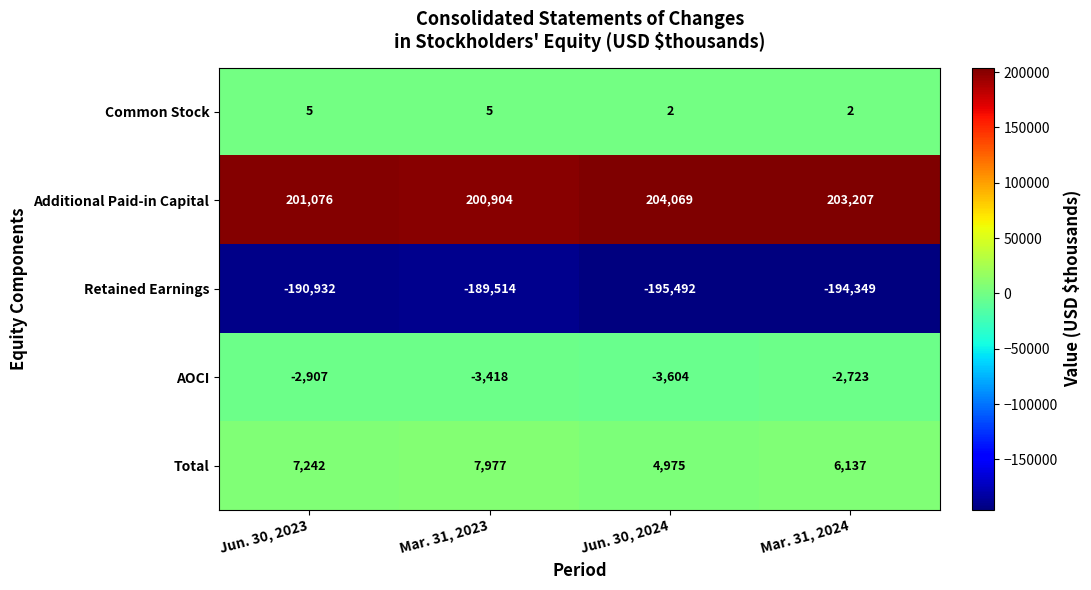

What is the average value of the AOCI series?

-3163